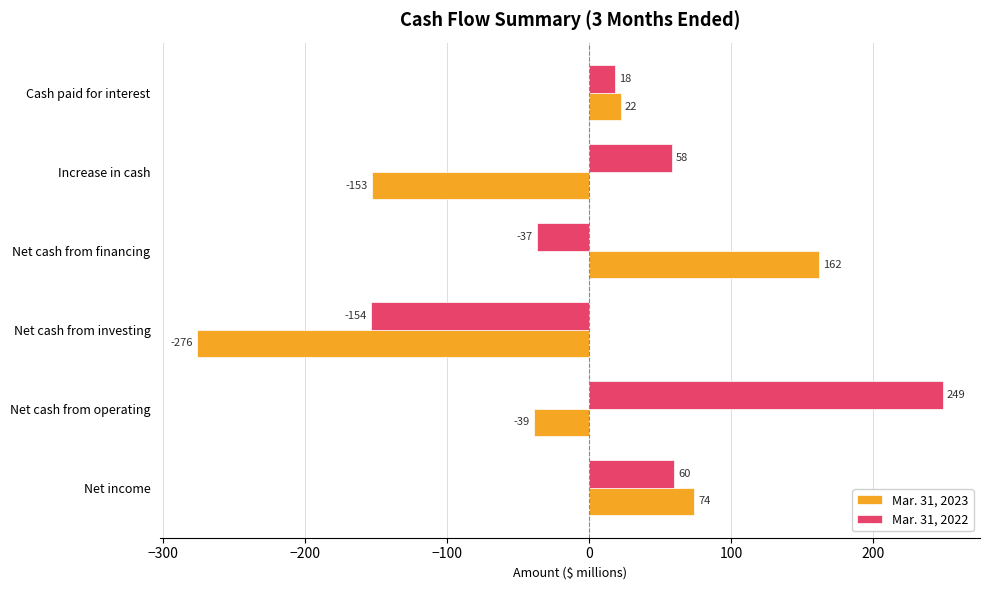

What are all the series names shown in the legend?

Mar. 31, 2023, Mar. 31, 2022